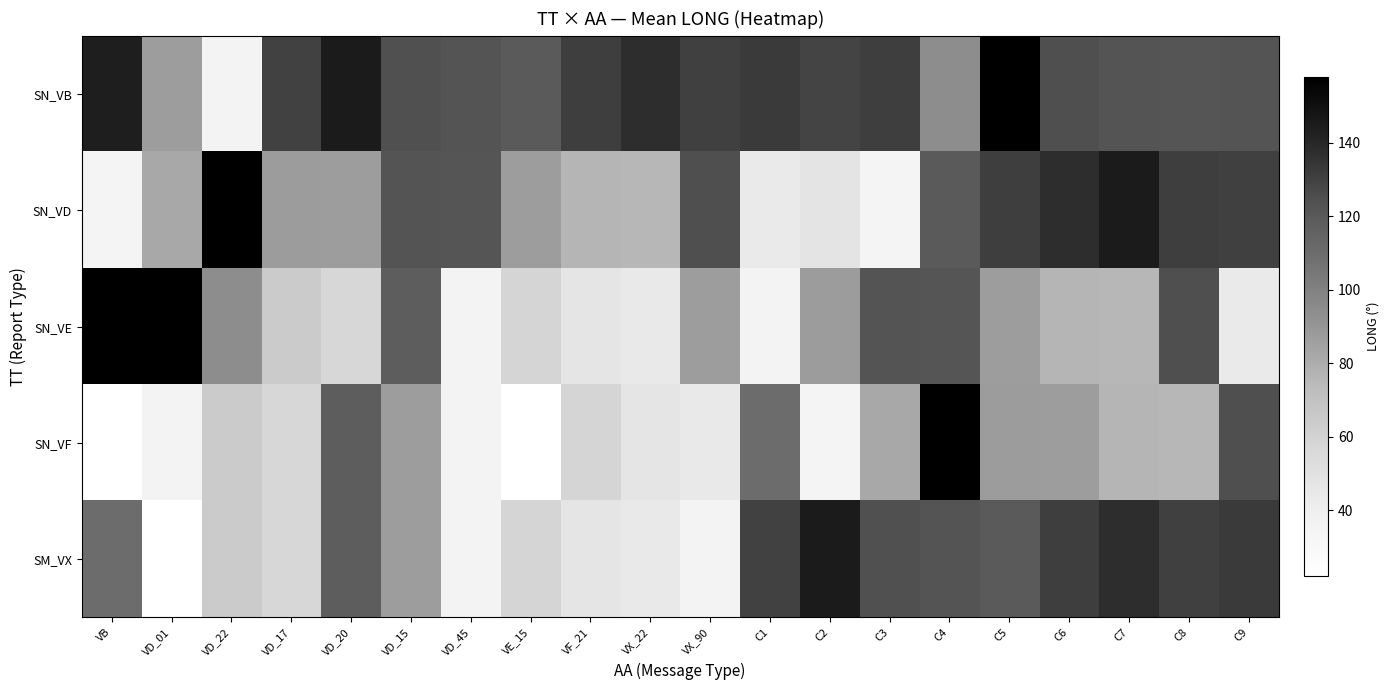

Reading left to right, extract all data points from this chart.

SN_VB: VB=143.9	VD_01=86.4	VD_22=35.1	VD_17=130.0	VD_20=144.8	VD_15=124.5	VD_45=122.6	VE_15=119.4	VF_21=131.1	VX_22=137.4	VX_90=130.5	C1=132.7	C2=128.8	C3=131.1	C4=94.0	C5=157.8	C6=124.7	C7=122.7	C8=121.9	C9=122.6
SN_VD: VB=34.5	VD_01=81.9	VD_22=157.9	VD_17=87.0	VD_20=86.4	VD_15=122.7	VD_45=121.9	VE_15=86.4	VF_21=76.4	VX_22=75.4	VX_90=124.7	C1=43.8	C2=47.9	C3=34.2	C4=119.4	C5=131.1	C6=137.4	C7=144.8	C8=131.1	C9=130.5
SN_VE: VB=157.8	VD_01=157.9	VD_22=94.0	VD_17=64.3	VD_20=57.7	VD_15=118.0	VD_45=35.1	VE_15=58.4	VF_21=47.2	VX_22=44.4	VX_90=86.4	C1=35.7	C2=87.0	C3=122.7	C4=121.9	C5=86.4	C6=76.4	C7=75.4	C8=124.7	C9=43.8
SN_VF: VB=22.2	VD_01=35.1	VD_22=64.3	VD_17=57.7	VD_20=118.0	VD_15=86.4	VD_45=35.7	VE_15=22.2	VF_21=58.4	VX_22=47.2	VX_90=44.4	C1=110.3	C2=34.5	C3=81.9	C4=157.9	C5=87.0	C6=86.4	C7=76.4	C8=75.4	C9=124.7
SM_VX: VB=110.3	VD_01=22.2	VD_22=64.3	VD_17=57.7	VD_20=118.0	VD_15=86.4	VD_45=35.7	VE_15=58.4	VF_21=47.2	VX_22=44.4	VX_90=35.1	C1=130.0	C2=144.8	C3=124.5	C4=122.6	C5=119.4	C6=131.1	C7=137.4	C8=130.5	C9=132.7